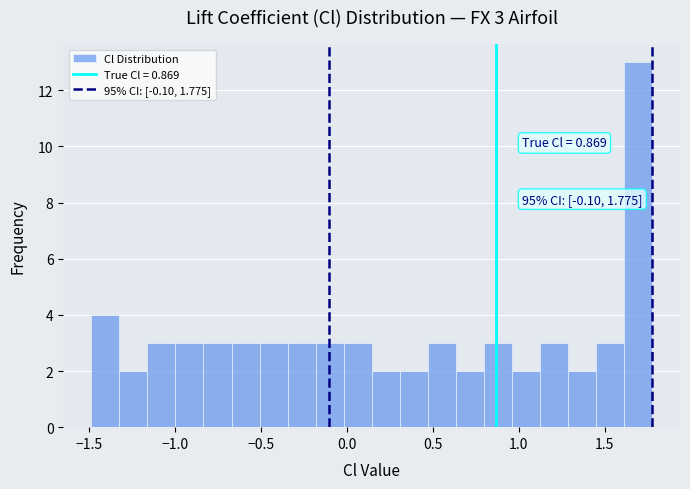

Around what value on the x-axis is the tallest bar? Give the approximate position of its centre, as read against the axis.

1.70